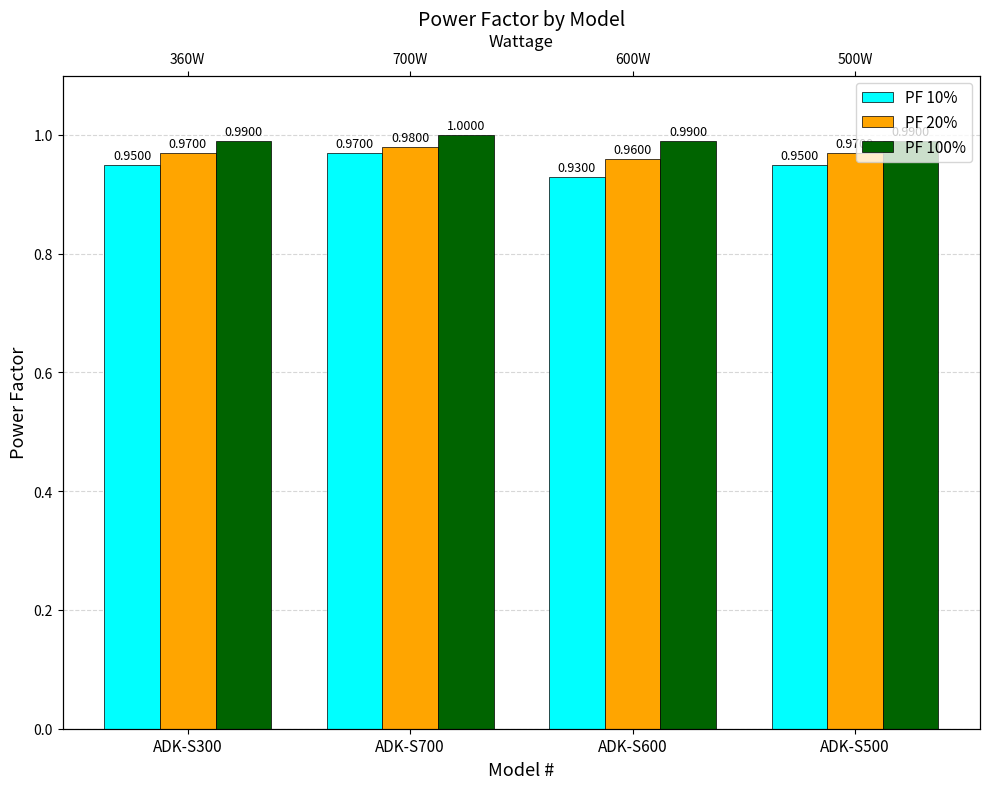

What is the greatest value displayed?

1.0